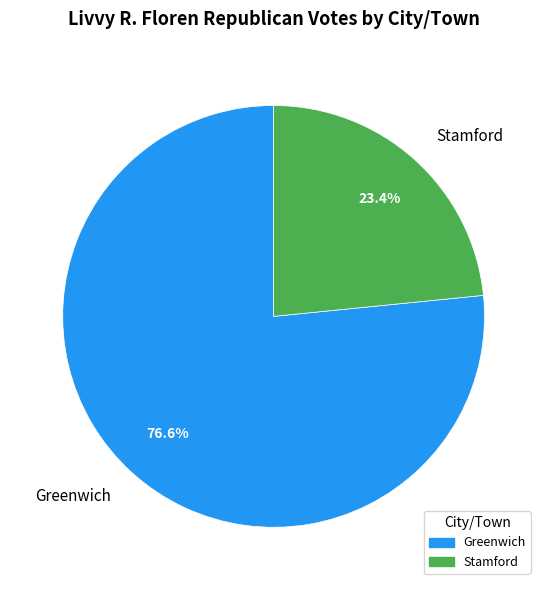

Rank the categories by value from highest to lowest.

Greenwich, Stamford